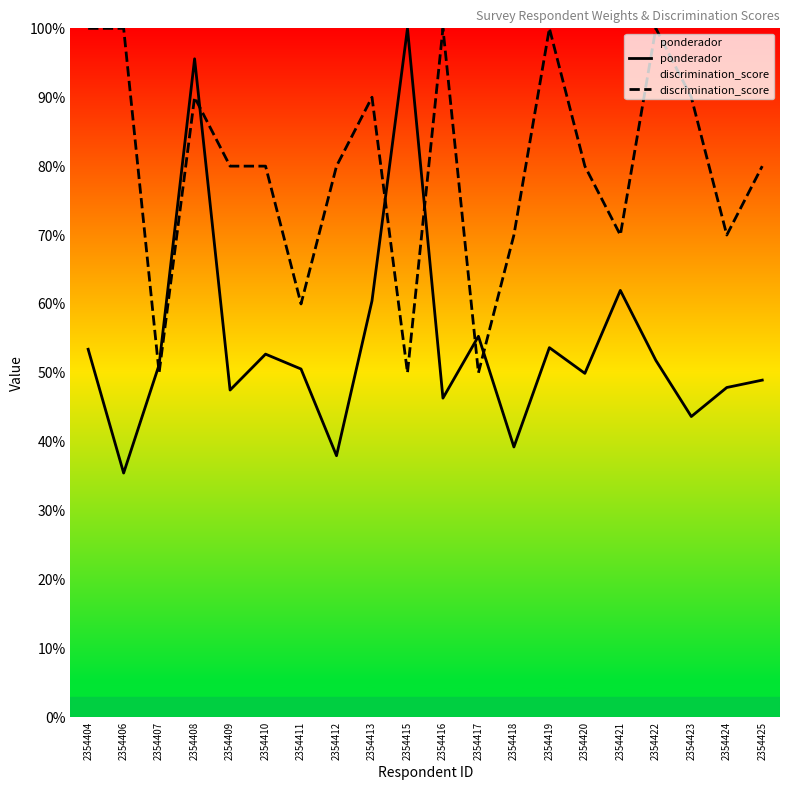

Which series ends up on top after the final intersection of discrimination_score and ponderador?

discrimination_score